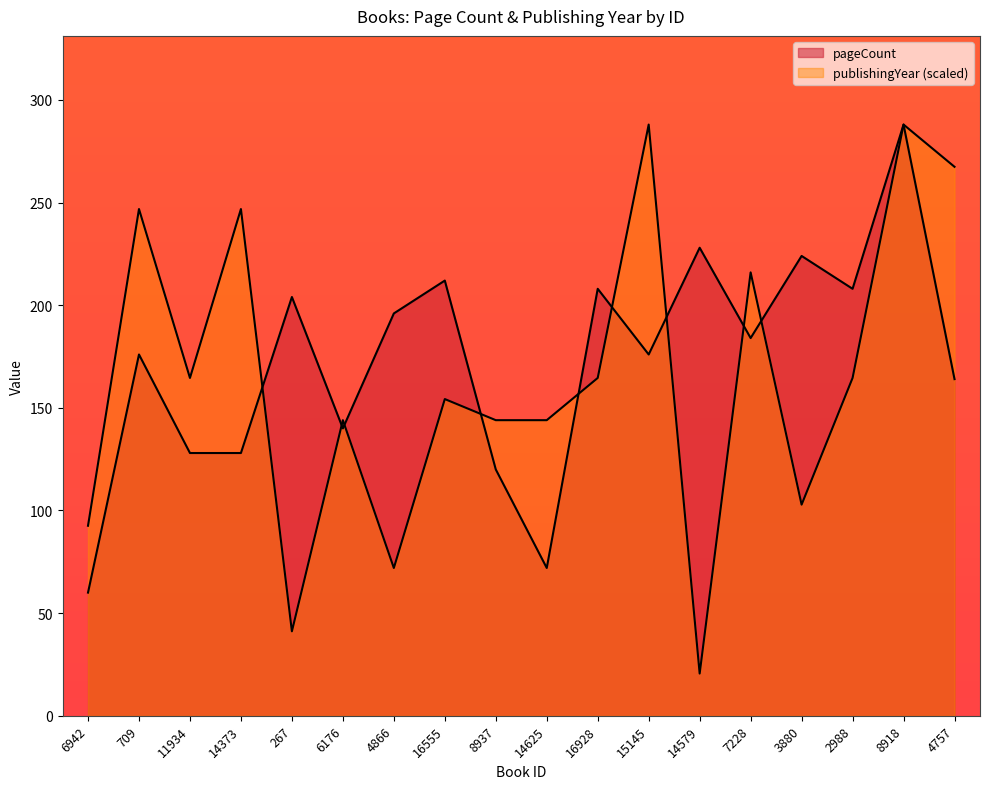

Read the publishingYear value at 3880.

102.9